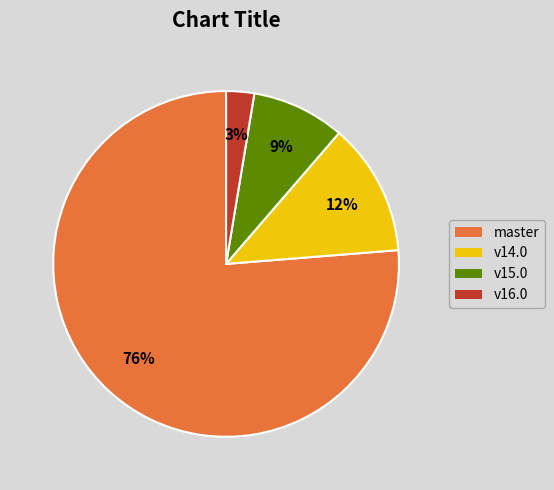

Count the number of slices in the pie.

4